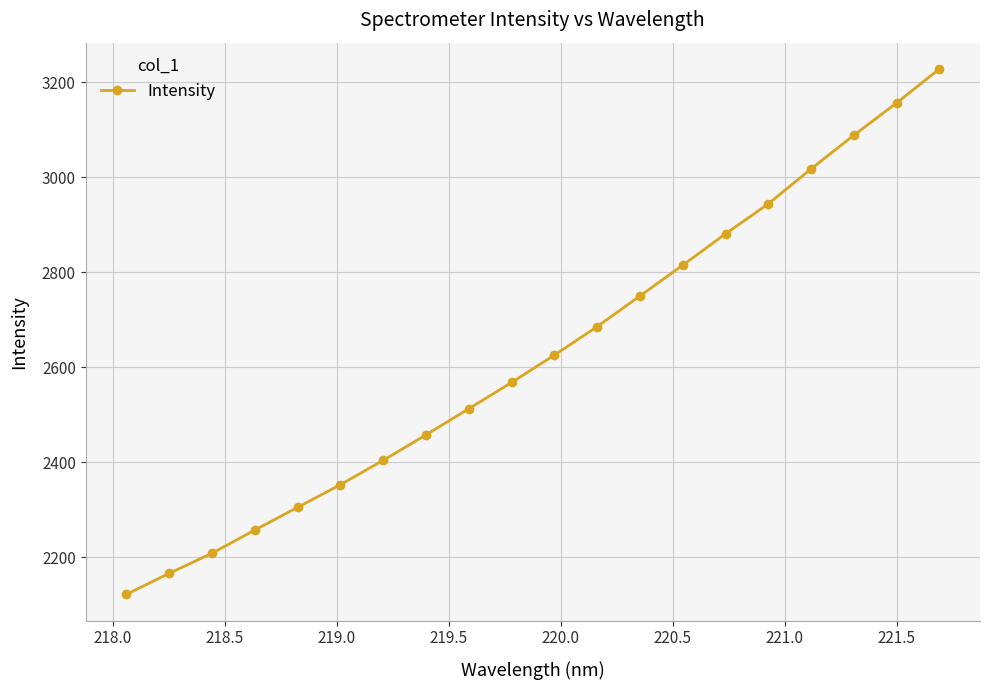

What is the value of the 17th point from the left?

3017.4